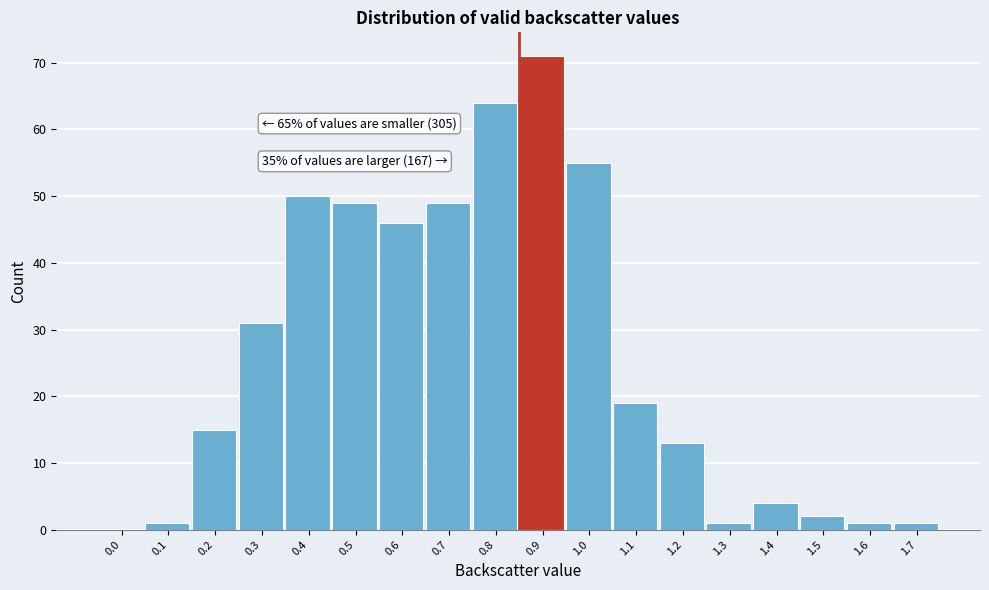

Reading left to right, extract all data points from this chart.

0.0=0	0.1=1	0.2=15	0.3=31	0.4=50	0.5=49	0.6=46	0.7=49	0.8=64	0.9=71	1.0=55	1.1=19	1.2=13	1.3=1	1.4=4	1.5=2	1.6=1	1.7=1